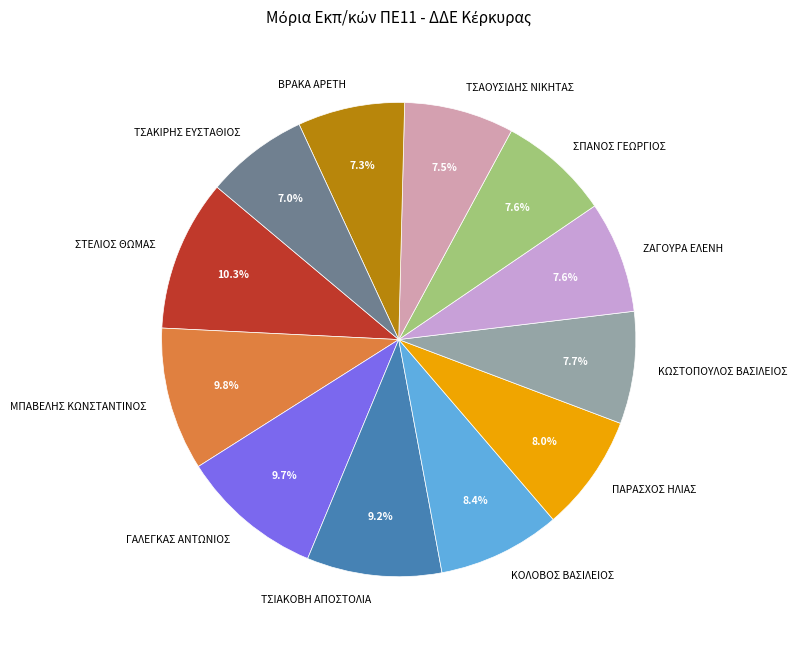

Is there any slice that represents more than half of the pie?

No